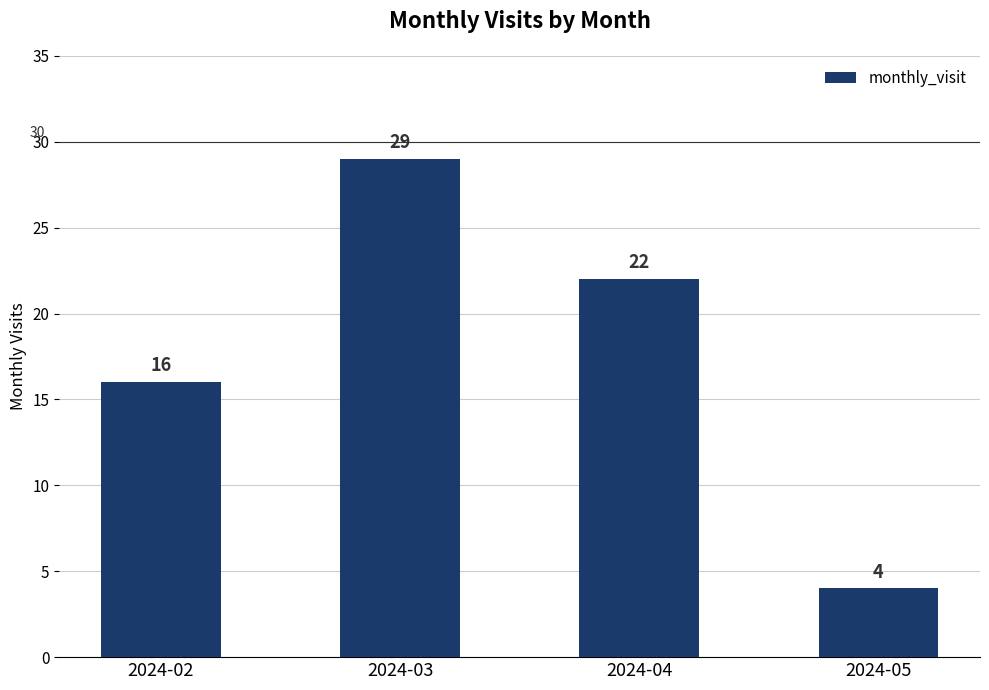

What is the value of the 1st bar from the left?

16